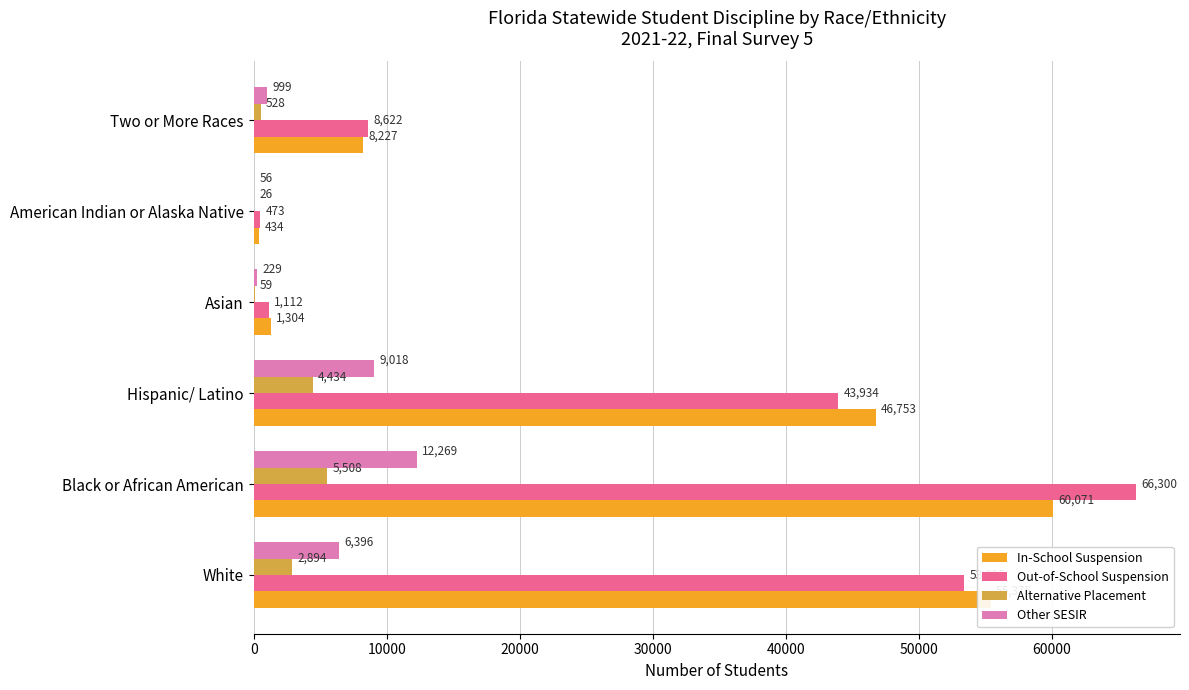

Is it true that Alternative Placement equals 528 at Two or More Races?

True